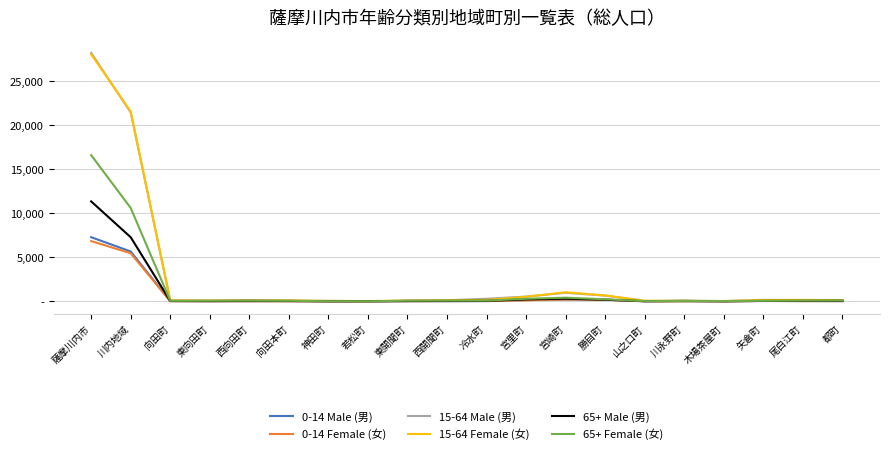

True or false: 65+ Female (女) has more than 1 interior local peaks.

True